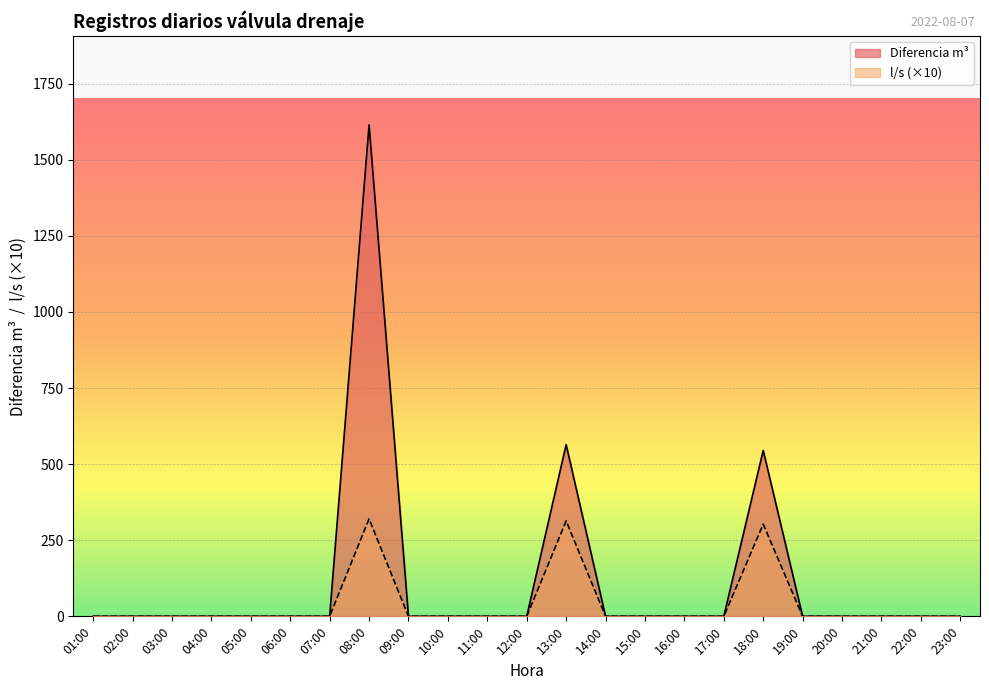

What is the difference between the maximum and minimum values in the l/s series?

320.2